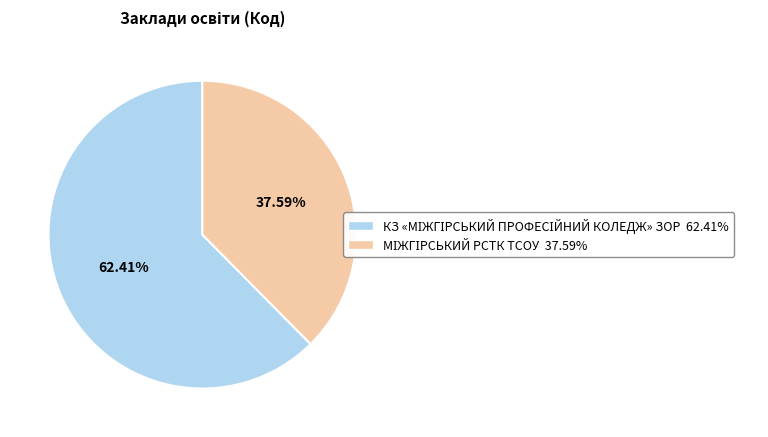

Is there a majority slice in this chart?

Yes